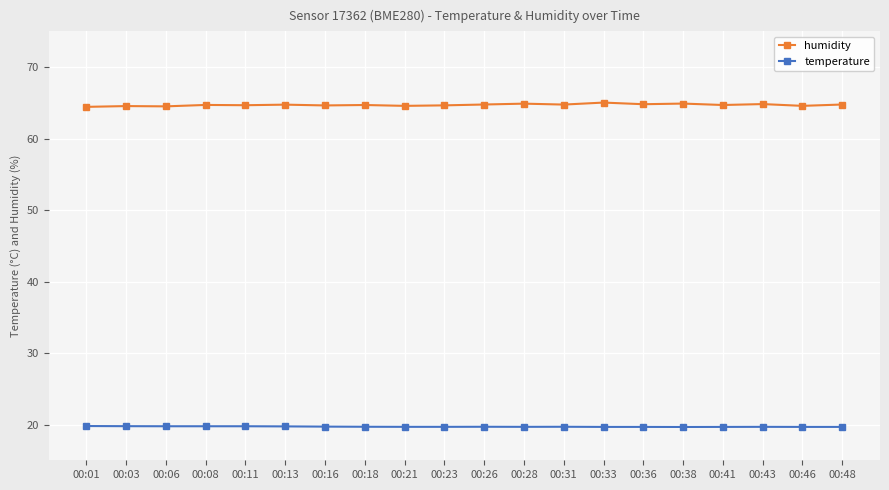

True or false: temperature and humidity cross at least once.

False